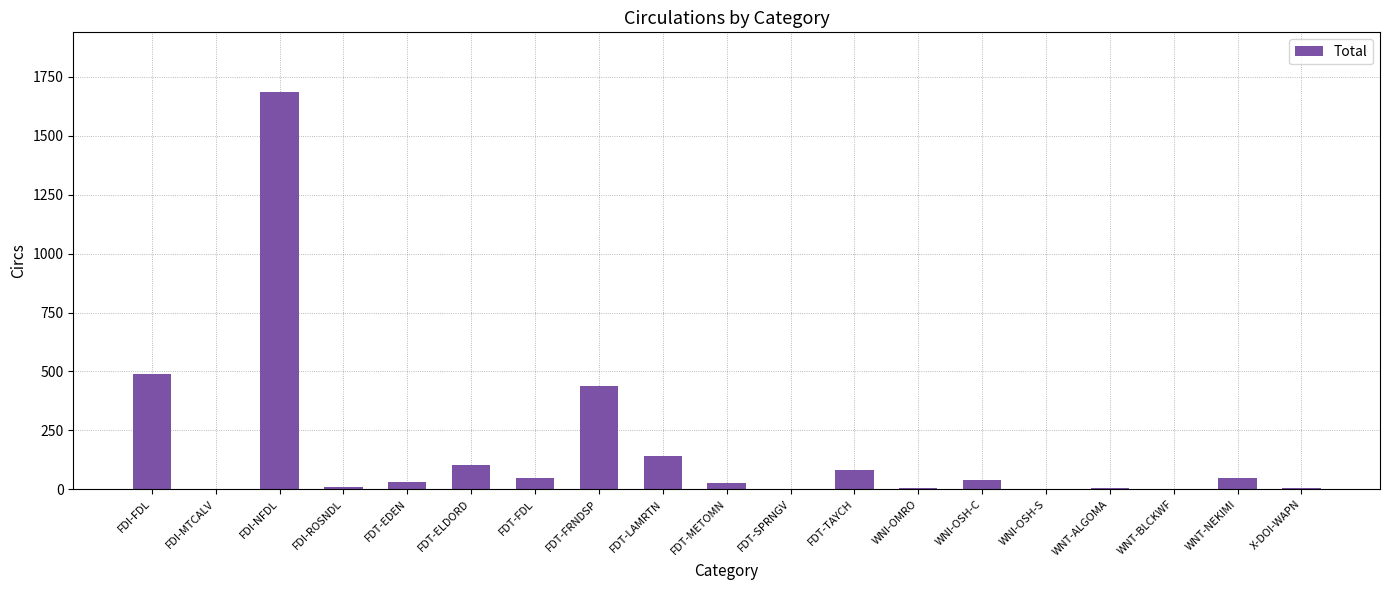

Count the number of data series in this chart.

1